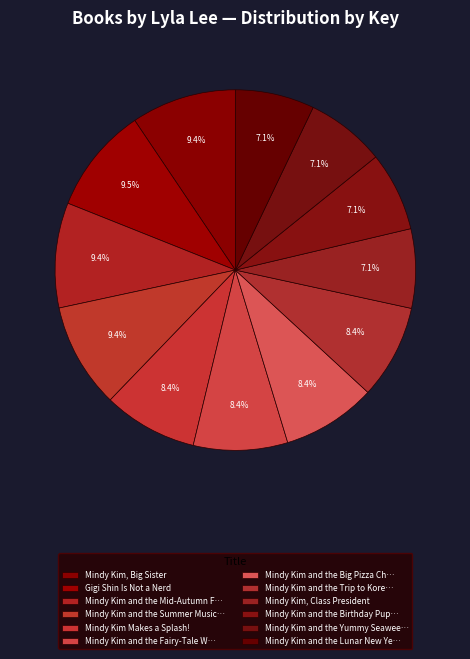

How many segments does this pie chart have?

12